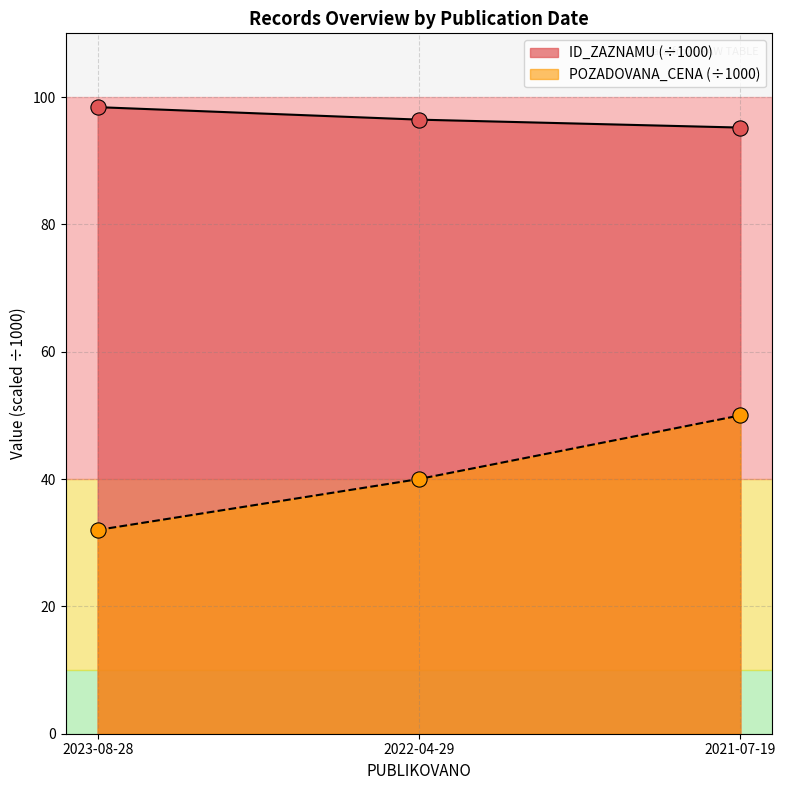

What are all the series names shown in the legend?

ID_ZAZNAMU (÷1000), POZADOVANA_CENA (÷1000)